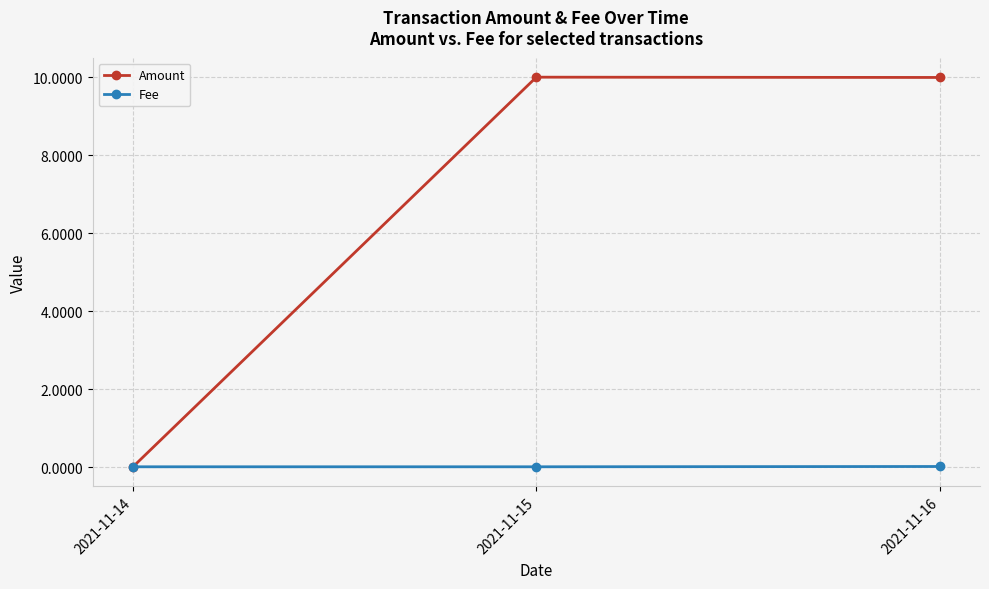

Rank the series by their average value, from lowest to highest.

Fee, Amount